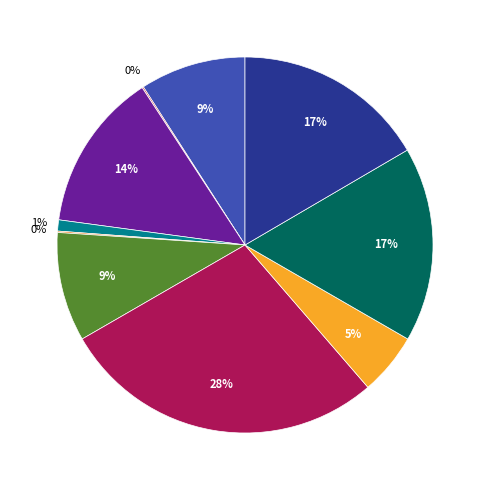

Rank the categories by value from highest to lowest.

Not Hispanic or Latino, Male, Female, Asian alone, Two or More Races, White alone, Hispanic or Latino, Native Hawaiian and Other Pacific Islander, Black or African American alone, Some Other Race alone, American Indian and Alaska Native